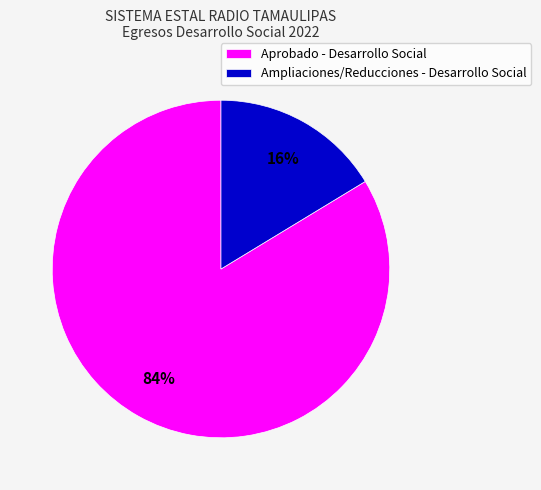

The Ampliaciones/Reducciones - Desarrollo Social slice represents 11% of the pie. True or false?

False